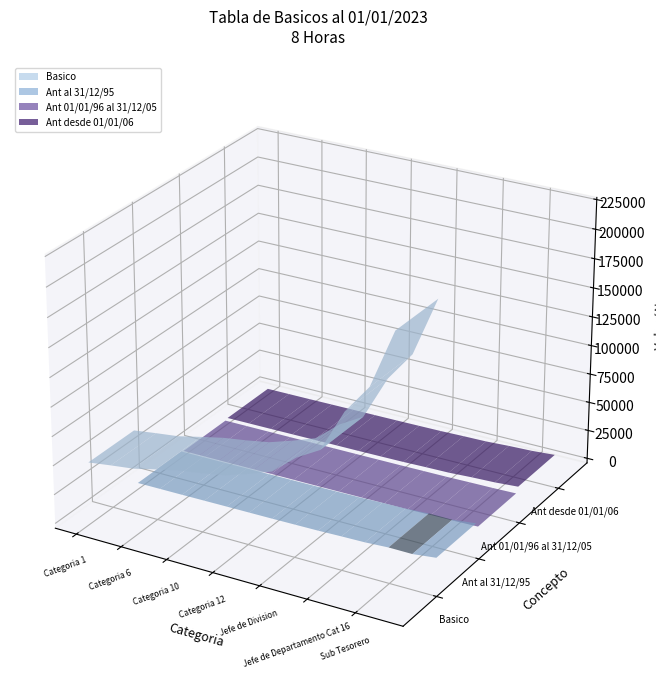

Reading left to right, transcribe all the data shown in this chart.

Basico: 49378.2	52061.8	54477.1	59039.2	63333.0	66284.9	69773.6	76214.2	83460.0	100098.3	111637.8	148134.7	172823.8	222202.1
Ant al 31/12/95: 1481.3	1561.9	1634.3	1771.2	1900.0	1988.5	2093.2	2286.4	2503.8	3002.9	3349.1	4444.0	4320.6	6666.1
Ant 01/01/96 al 31/12/05: 493.8	520.6	544.8	590.4	633.3	662.9	697.7	762.1	834.6	1001.0	1116.4	1481.3	1728.2	2222.0
Ant desde 01/01/06: 1481.3	1561.9	1634.3	1771.2	1900.0	1988.5	2093.2	2286.4	2503.8	3002.9	3349.1	4444.0	5184.7	6666.1